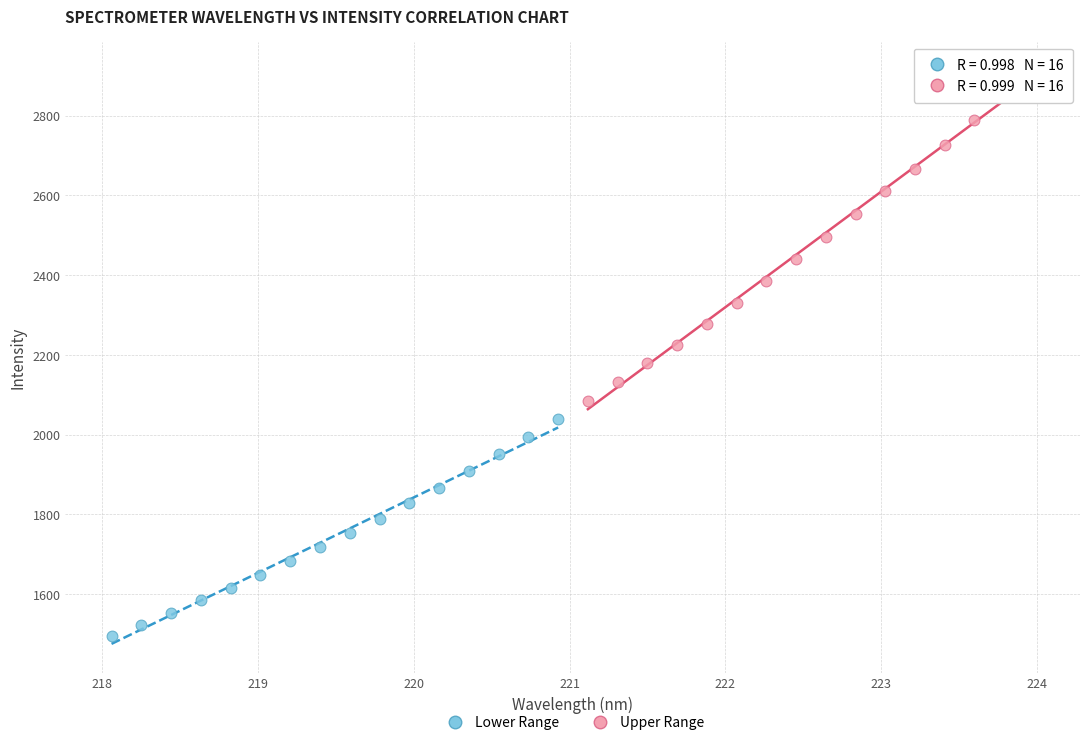

Which series reaches the minimum Y coordinate?

Lower Range